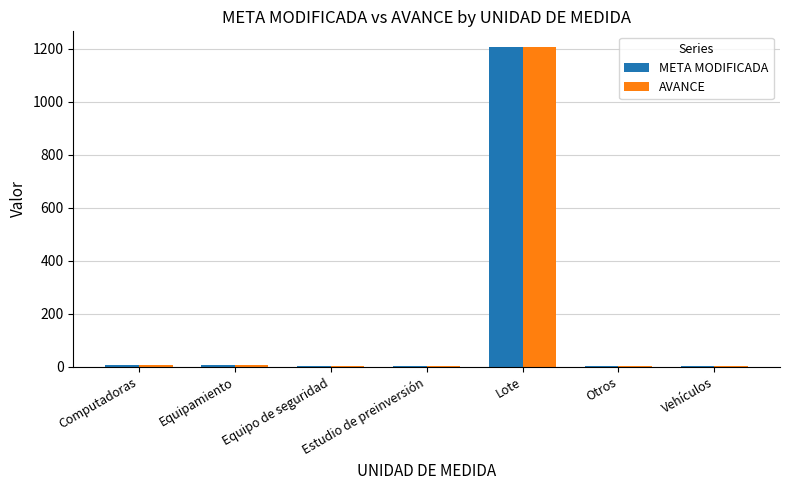

The AVANCE series shows 3 at Estudio de preinversión. True or false?

True